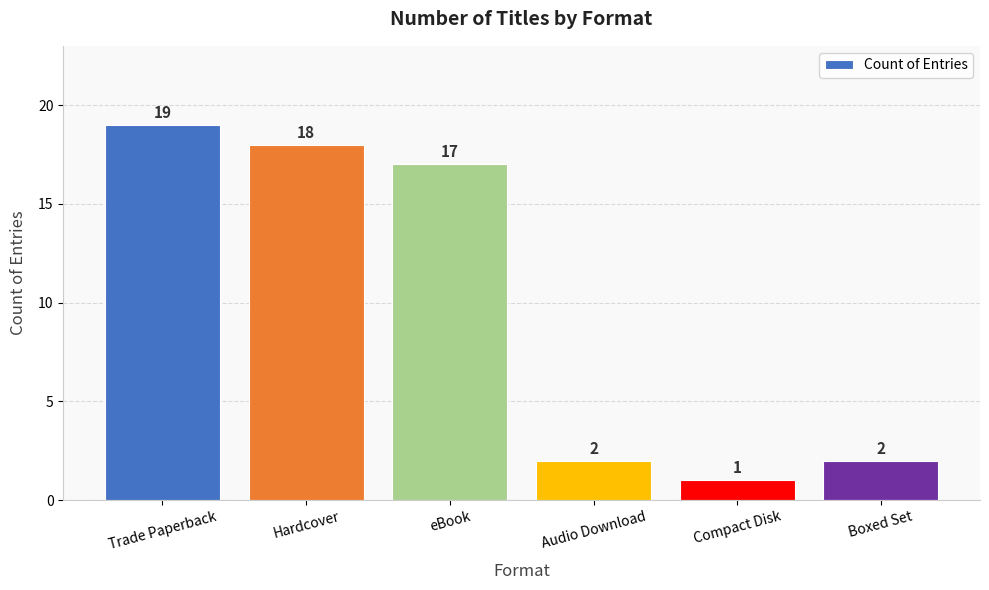

The chart shows a value of 19 at Trade Paperback. True or false?

True